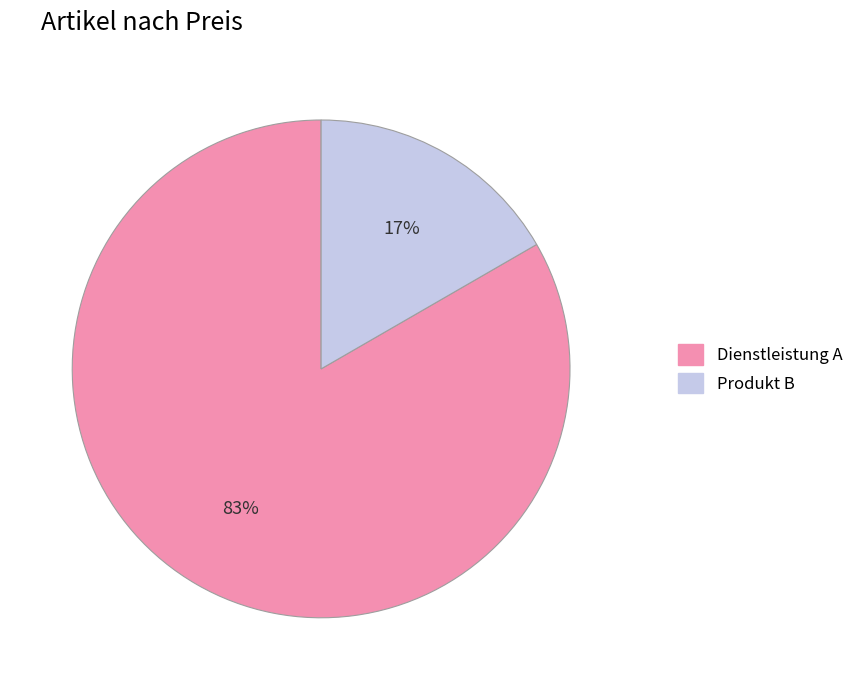

What percentage is the Produkt B slice, to the nearest percent?

17%